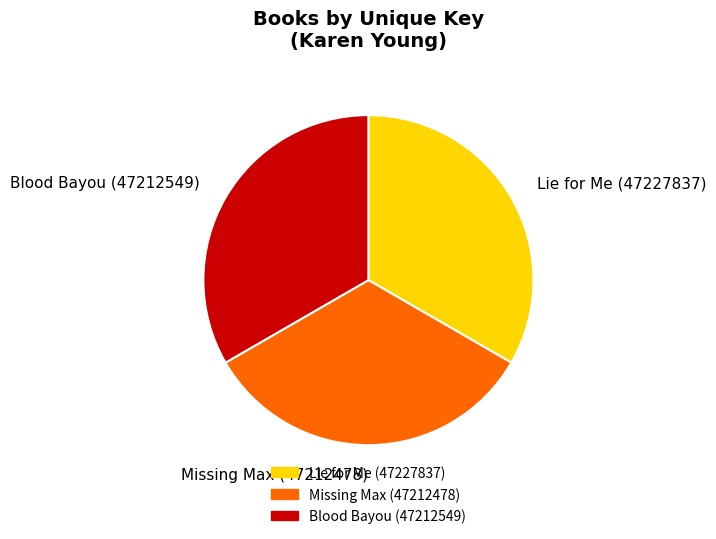

True or false: Lie for Me (47227837) accounts for 33% of the total.

True